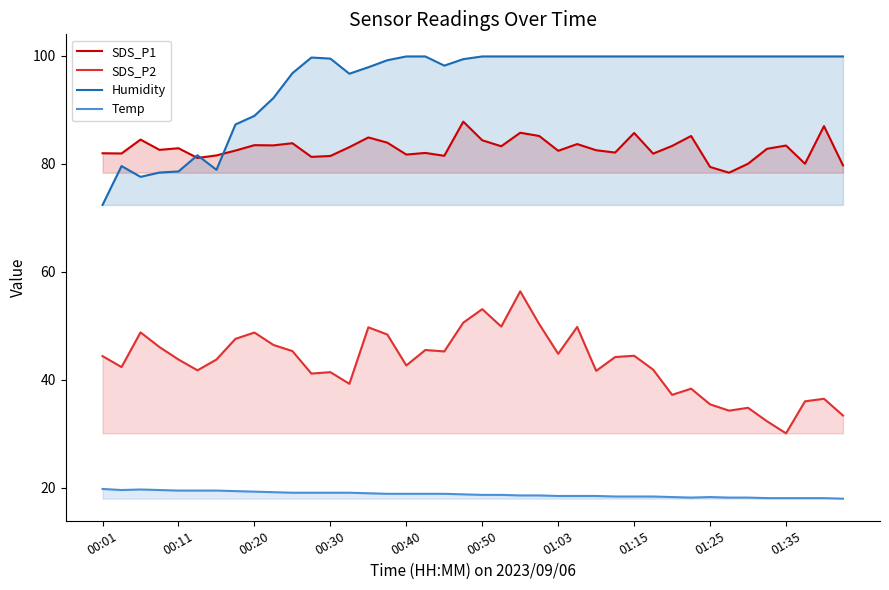

Between 14 and 27, which series saw the biggest shift?

SDS_P2